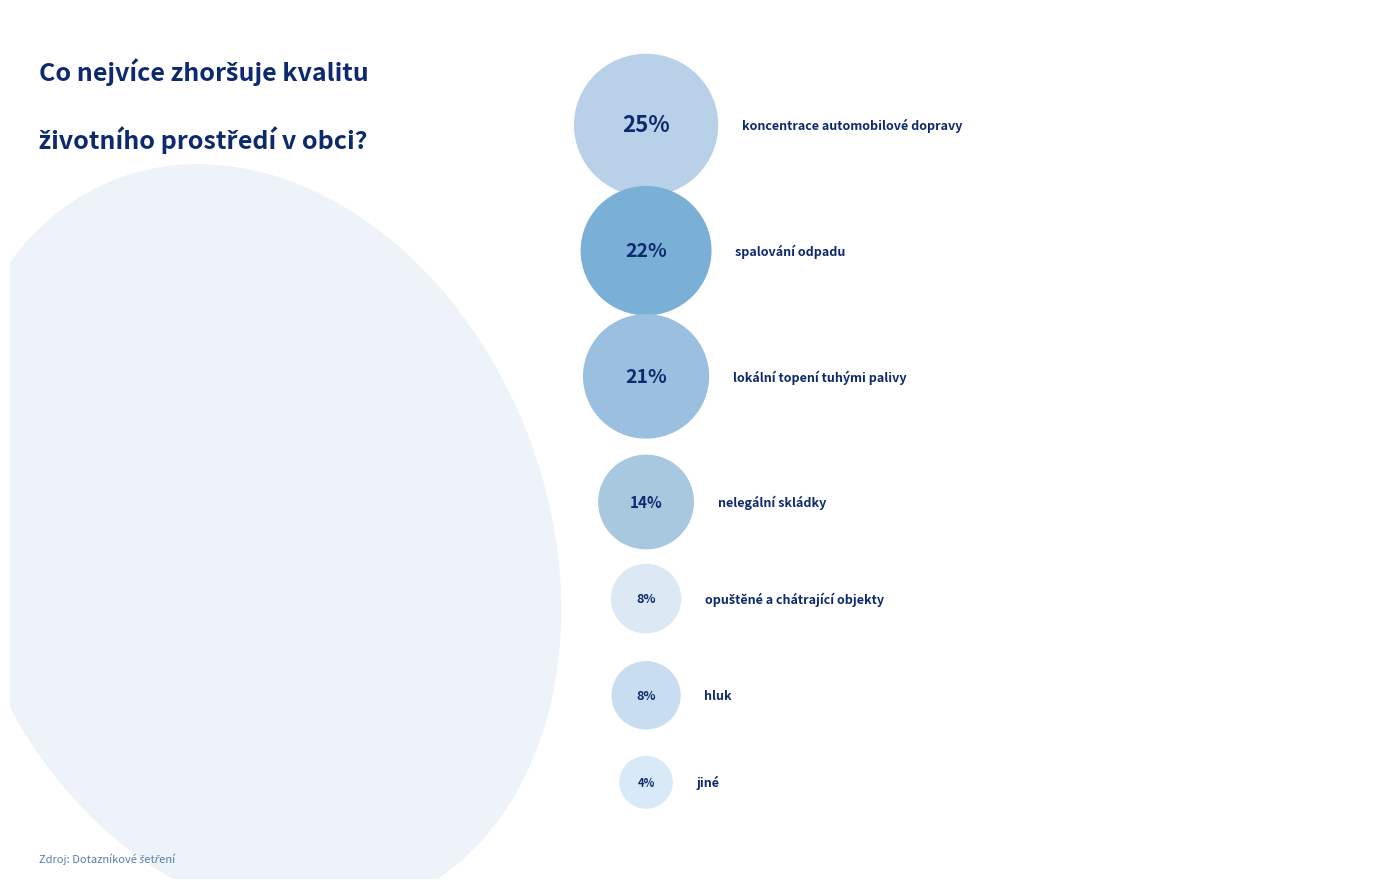

Which category has the smallest portion of the pie?

jiné